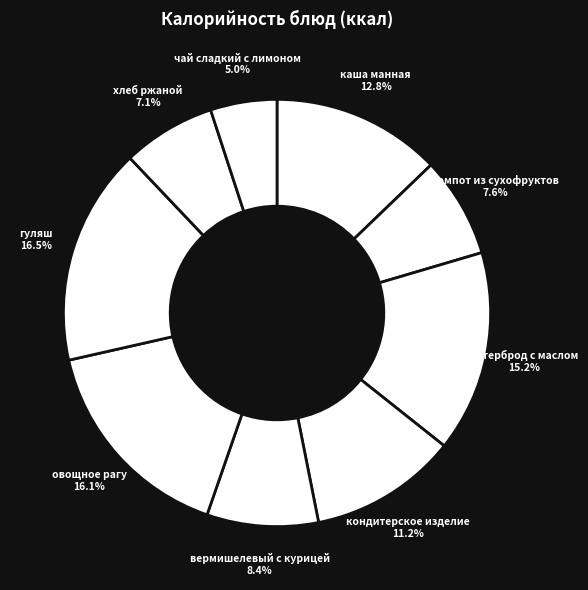

Is it true that компот из сухофруктов is 8% of the pie?

True